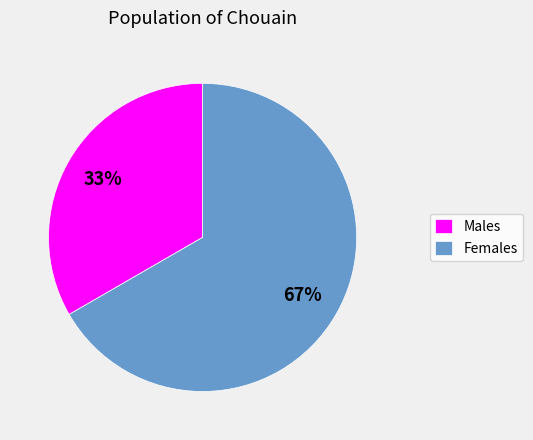

Which category has the smallest portion of the pie?

Males